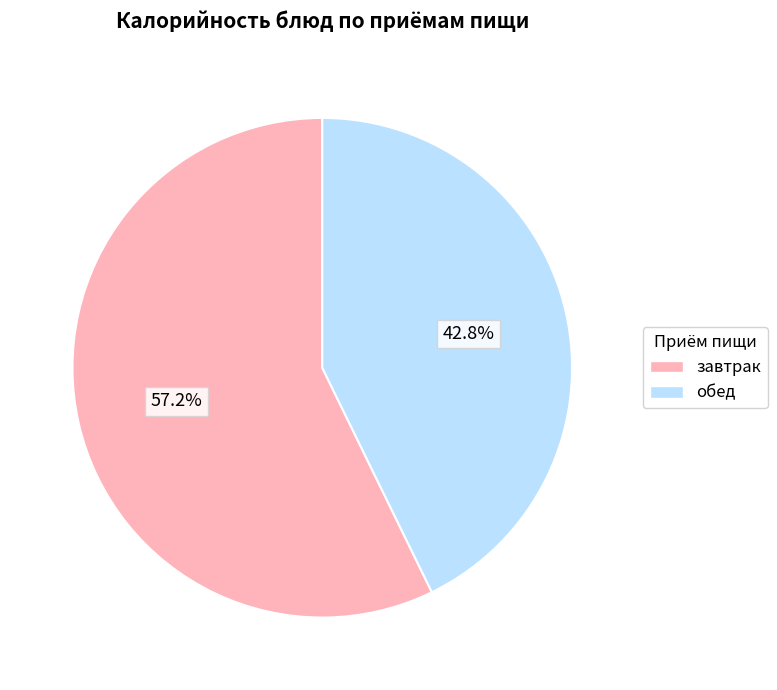

Does any single category account for the majority?

Yes